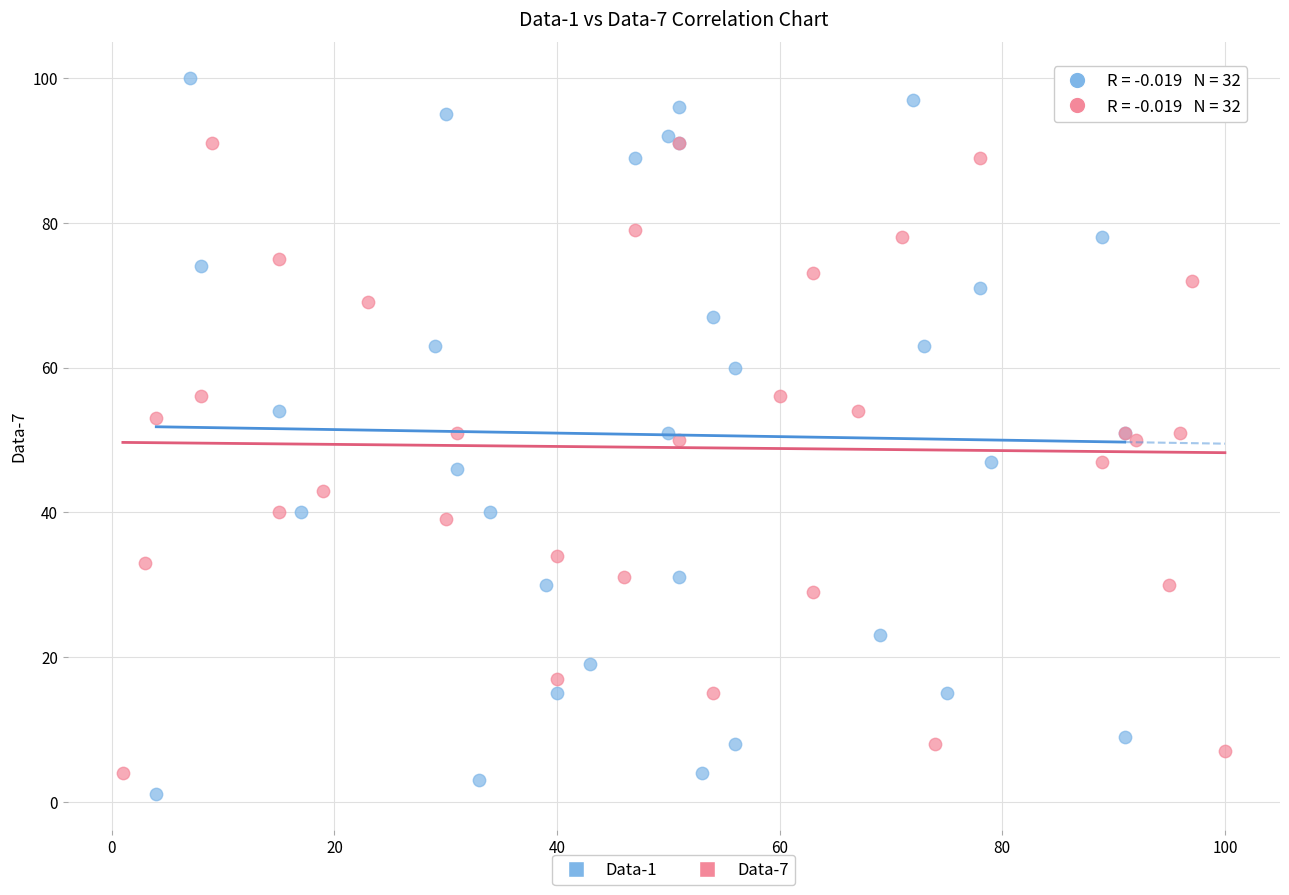

Which series reaches the minimum Y coordinate?

Data-1